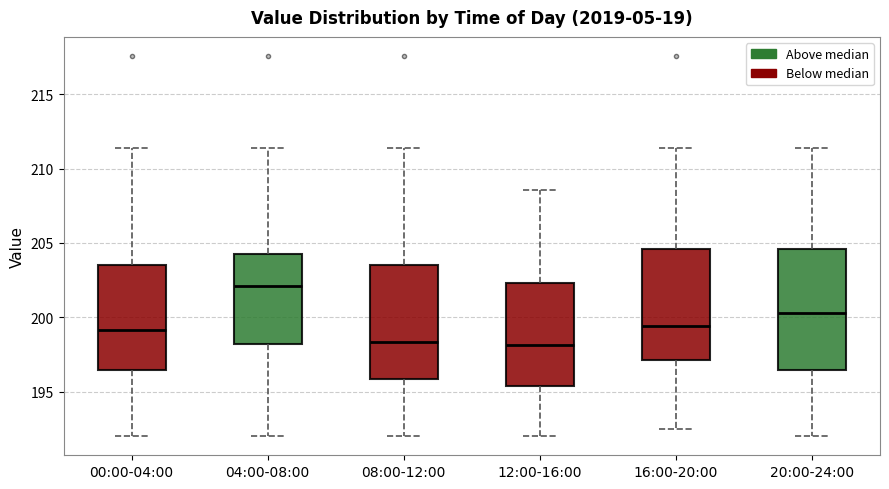

Where does the upper whisker of the box for 00:00-04:00 end on the y-axis? The values are not printed on the chart, so give them approximately, as read against the axis.

211.5